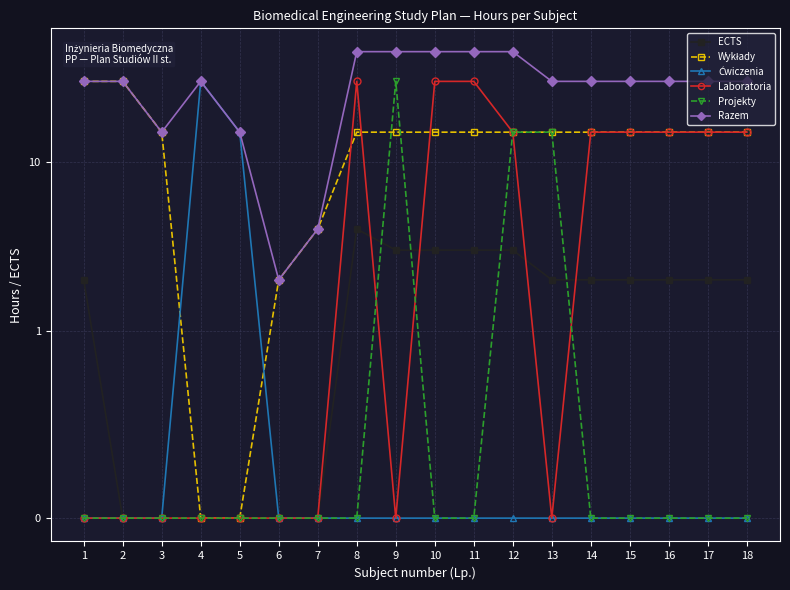

True or false: Ćwiczenia and Razem intersect in this chart.

False